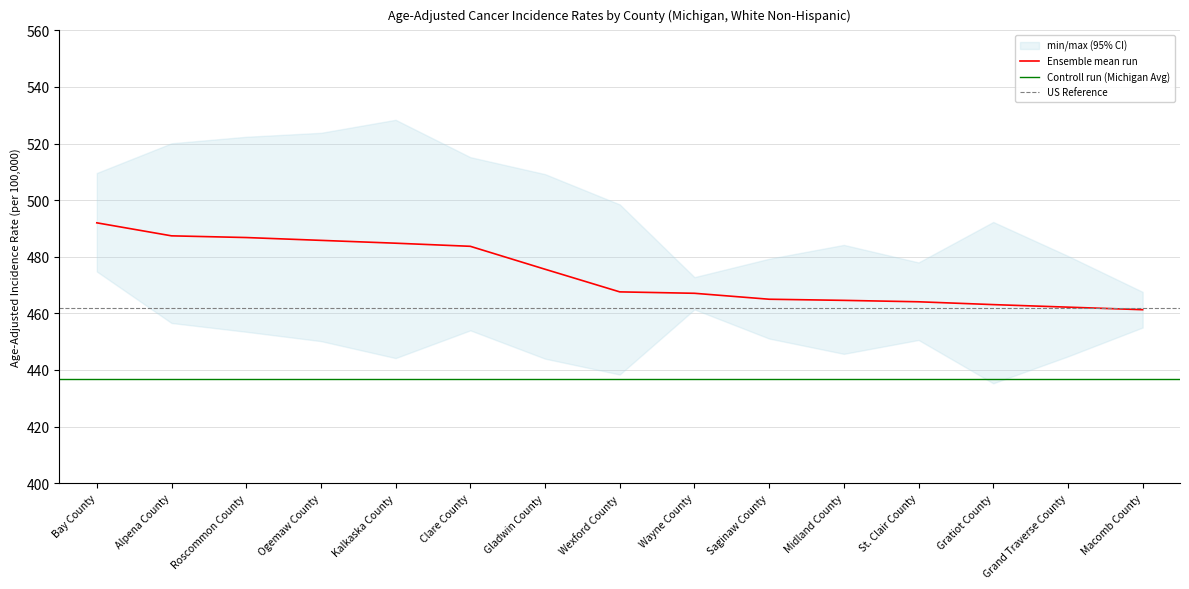

The value of Ensemble mean run at Midland County is 464.6. True or false?

True